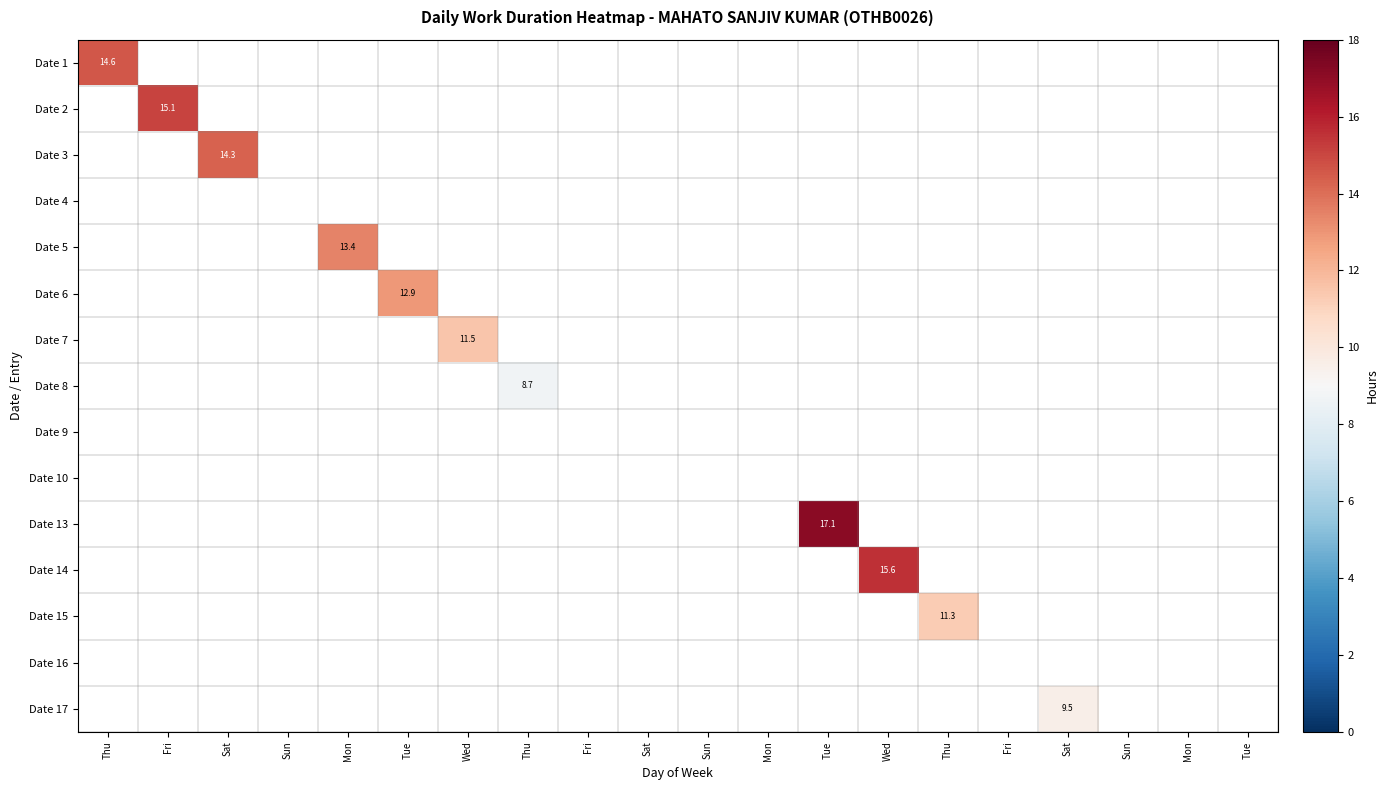

Between Mon and Tue, which is larger?

Tue